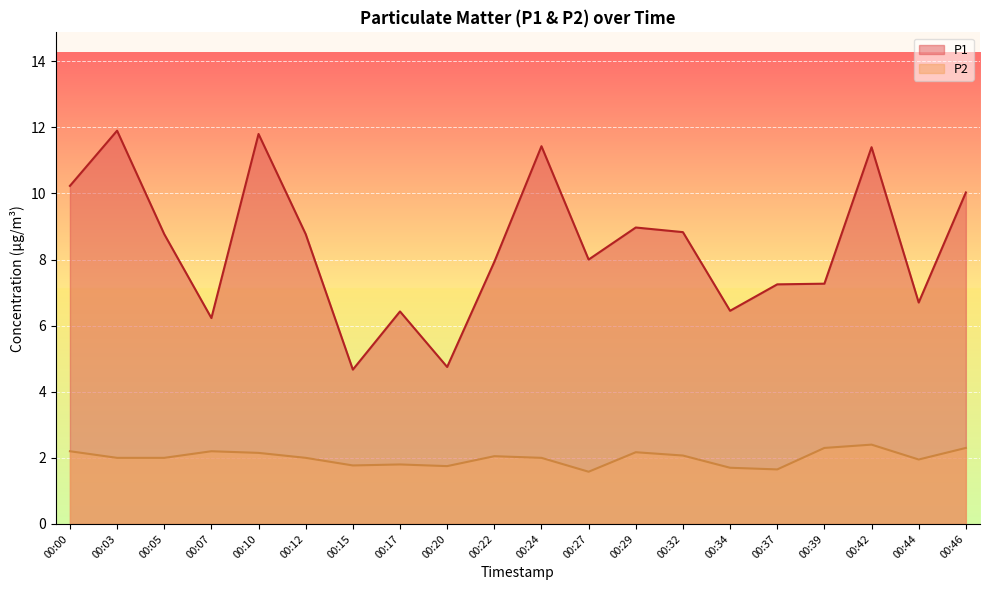

True or false: P1 and P2 cross at least once.

False